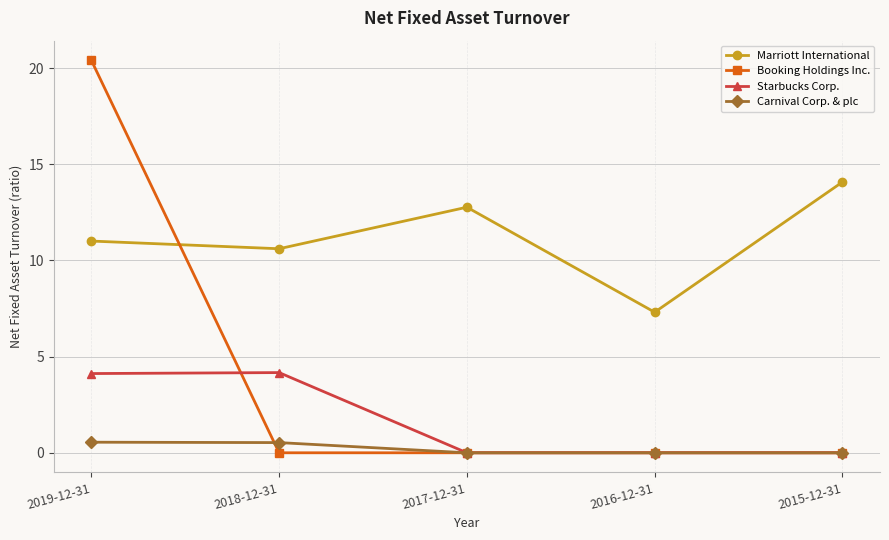

The value of Carnival Corp. & plc at 2016-12-31 is 0.0. True or false?

True